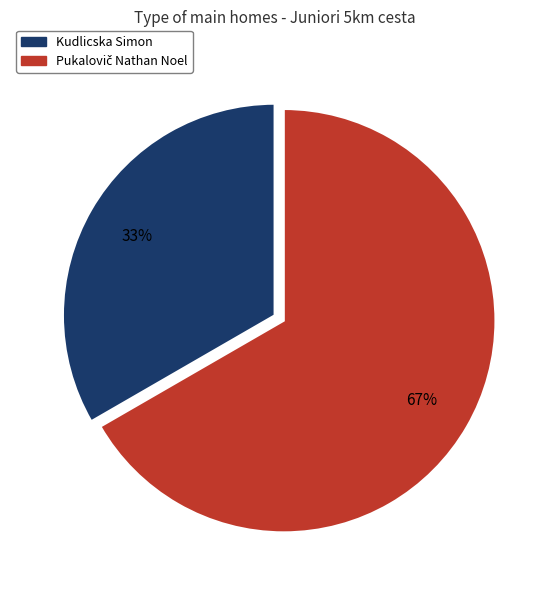

True or false: Kudlicska Simon accounts for 21% of the total.

False